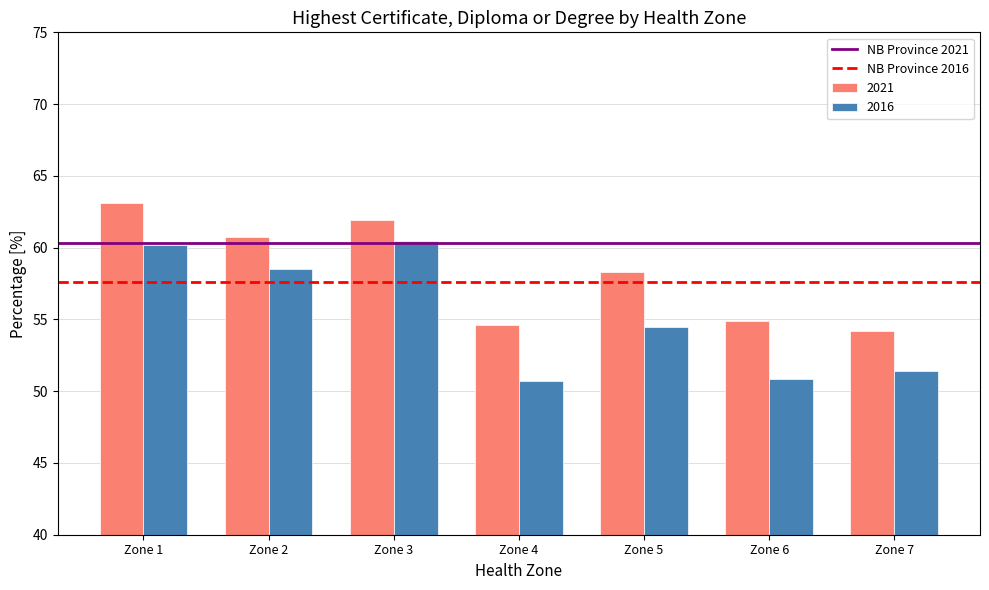

What is the difference between the highest and lowest values at Zone 2?

2.2